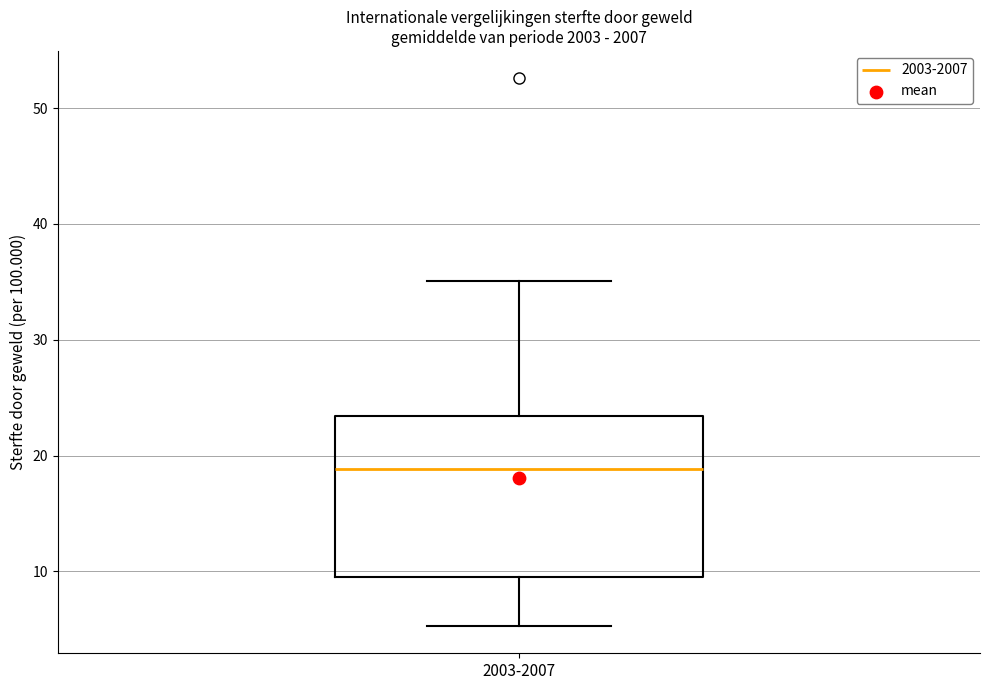

Read this box plot against the y-axis: the position of the median line, the range covered by the box, and the ends of both whiskers. The values are not printed on the chart, so give them approximately, as read against the axis.

median 19, box 10 to 23, whiskers 5 to 35